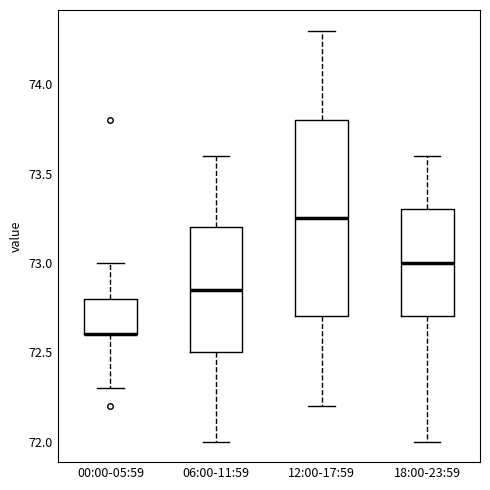

Which box is the tallest, from its lower edge to its upper edge?

12:00-17:59